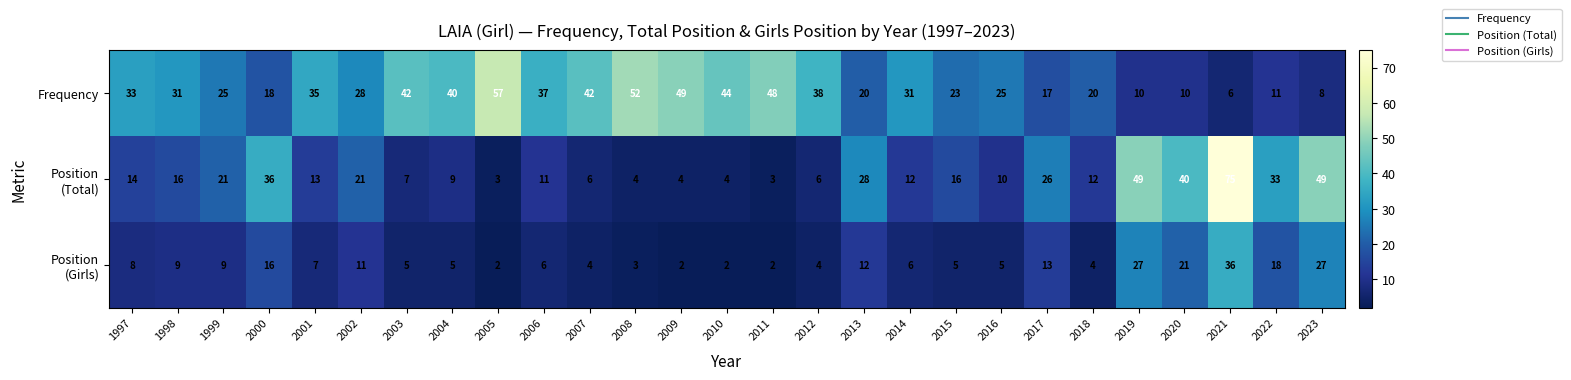

At how many categories does at least one series exceed 51?

3